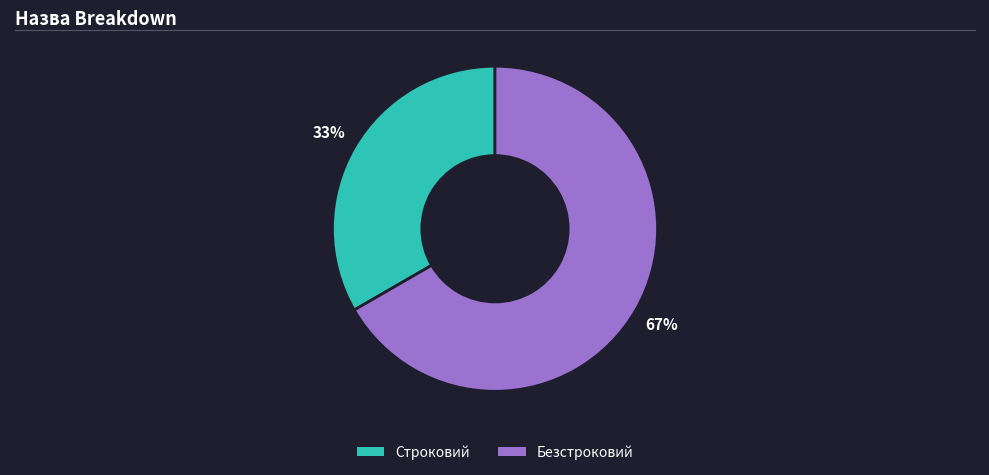

Rank the categories by value from highest to lowest.

Безстроковий, Строковий